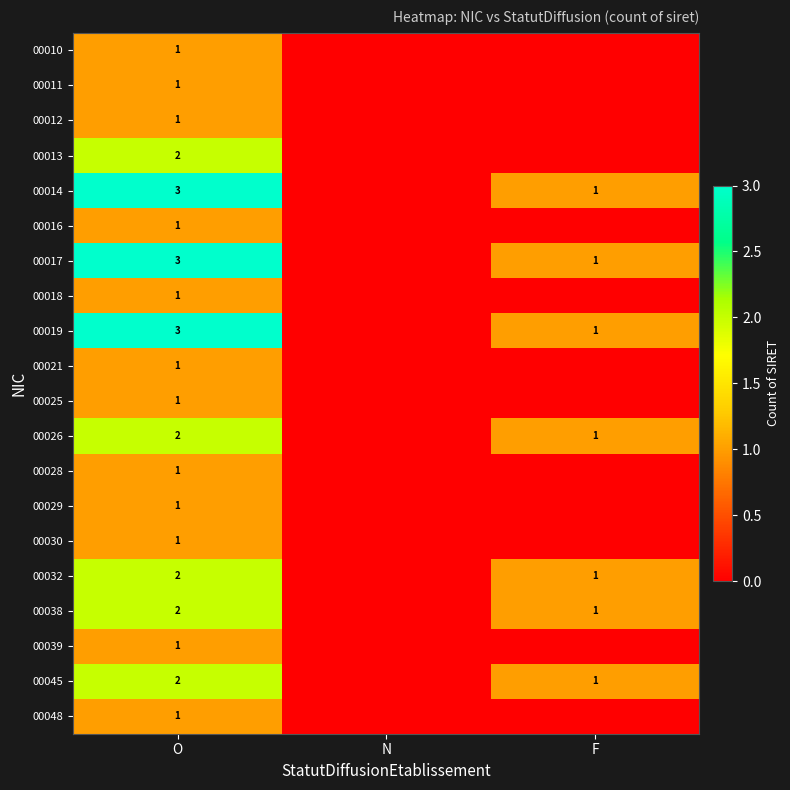

What is the sum of the 00017 values at F and O?

4